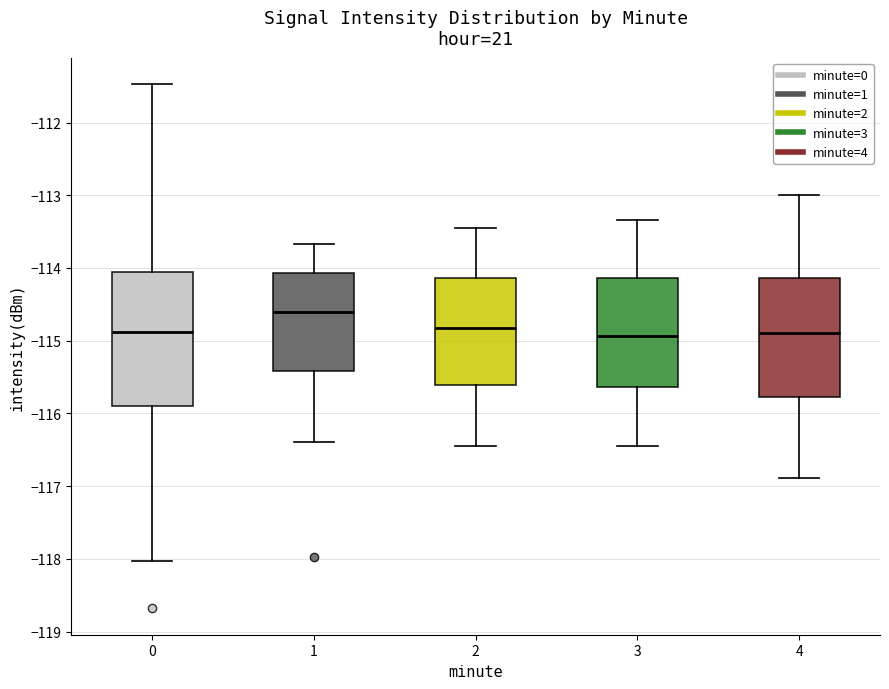

Reading left to right, transcribe this box plot: for each box, give where its median line is, the range the box spans, and where its two whiskers end, as read against the y-axis. The values are not printed on the chart, so give them approximately, as read against the axis.

0: median -114.9, box -115.9 to -114.1, whiskers -118.0 to -111.5
1: median -114.6, box -115.4 to -114.1, whiskers -116.4 to -113.7
2: median -114.8, box -115.6 to -114.1, whiskers -116.4 to -113.4
3: median -114.9, box -115.6 to -114.1, whiskers -116.4 to -113.3
4: median -114.9, box -115.8 to -114.1, whiskers -116.9 to -113.0